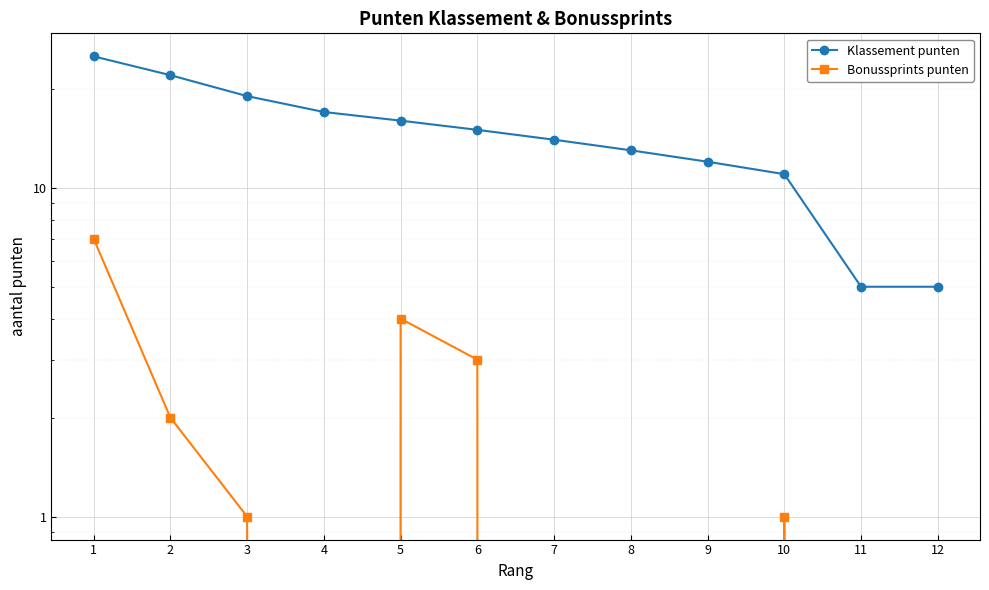

Reading left to right, extract all data points from this chart.

Klassement punten: 1=25.1	2=22.0	3=19.0	4=17.0	5=16.0	6=15.0	7=14.0	8=13.0	9=12.0	10=11.0	11=5.0	12=5.0
Bonussprints punten: 1=7.0	2=2.0	3=1.0	4=0.0	5=4.0	6=3.0	7=0.0	8=0.0	9=0.0	10=1.0	11=0.0	12=0.0